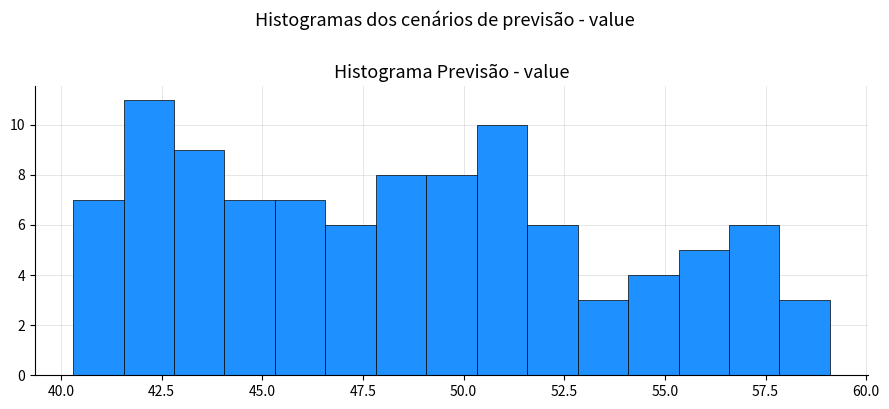

Around what value on the x-axis is the tallest bar? Give the approximate position of its centre, as read against the axis.

42.0